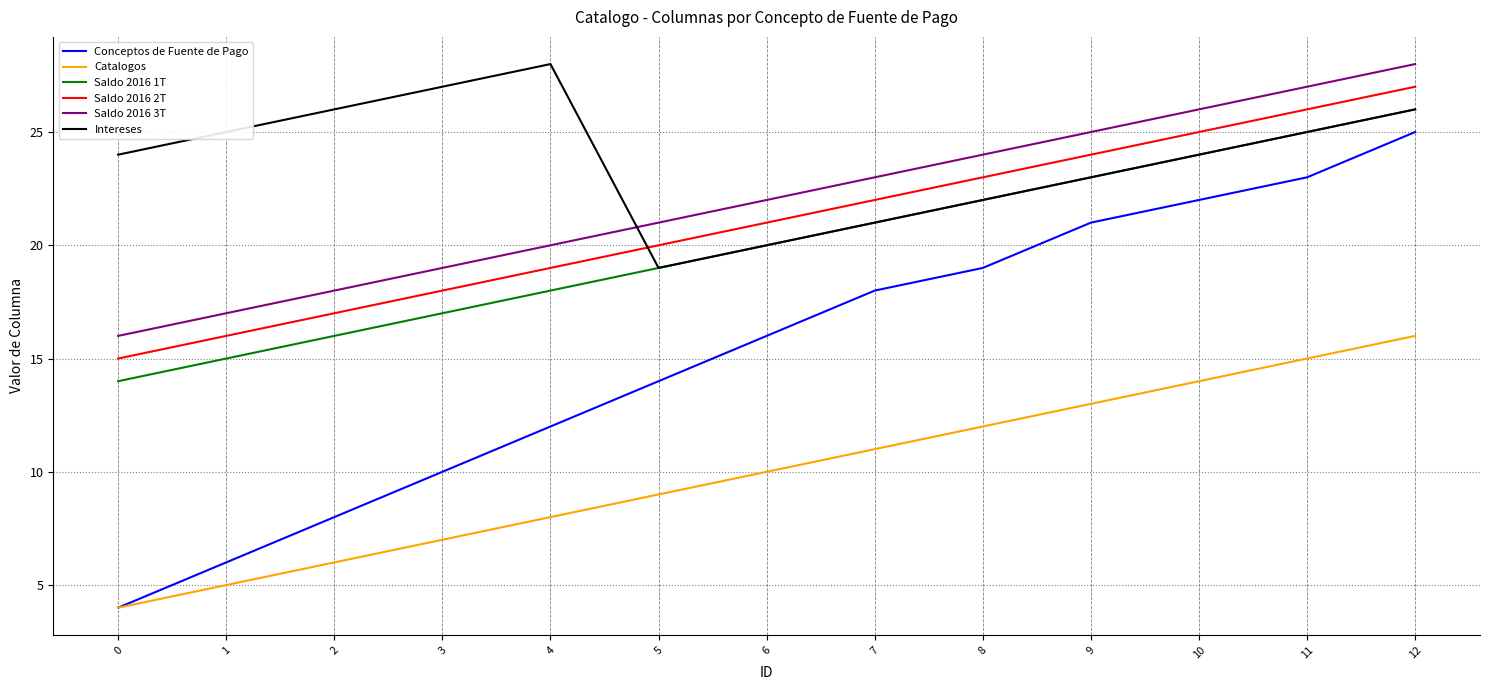

Where is Saldo 2016 2T nearest to the value 21?

6